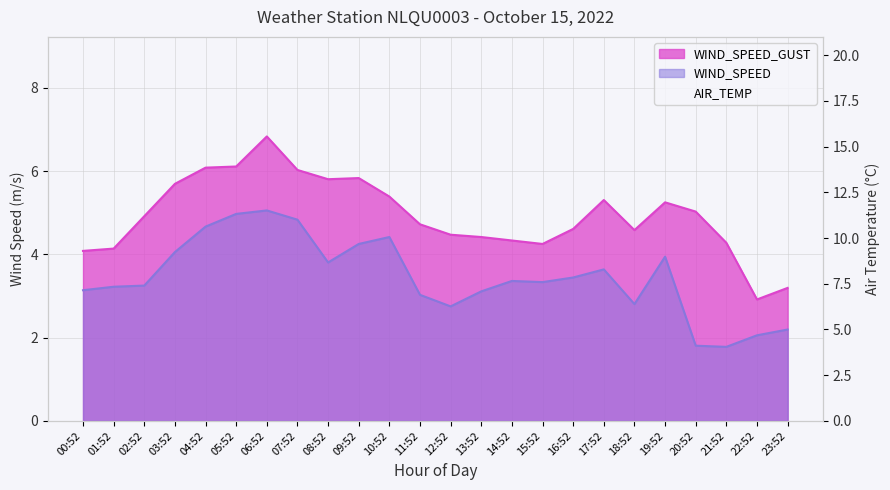

What is the label of the 9th point from the right?

15:52